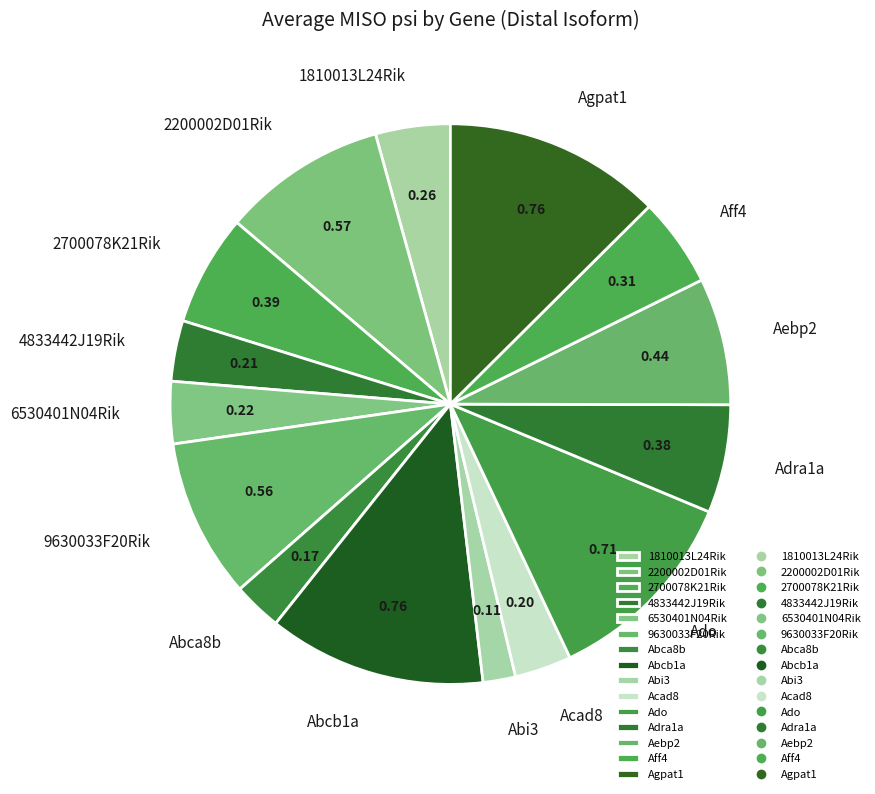

Does 4833442J19Rik represent more than half of the total?

No